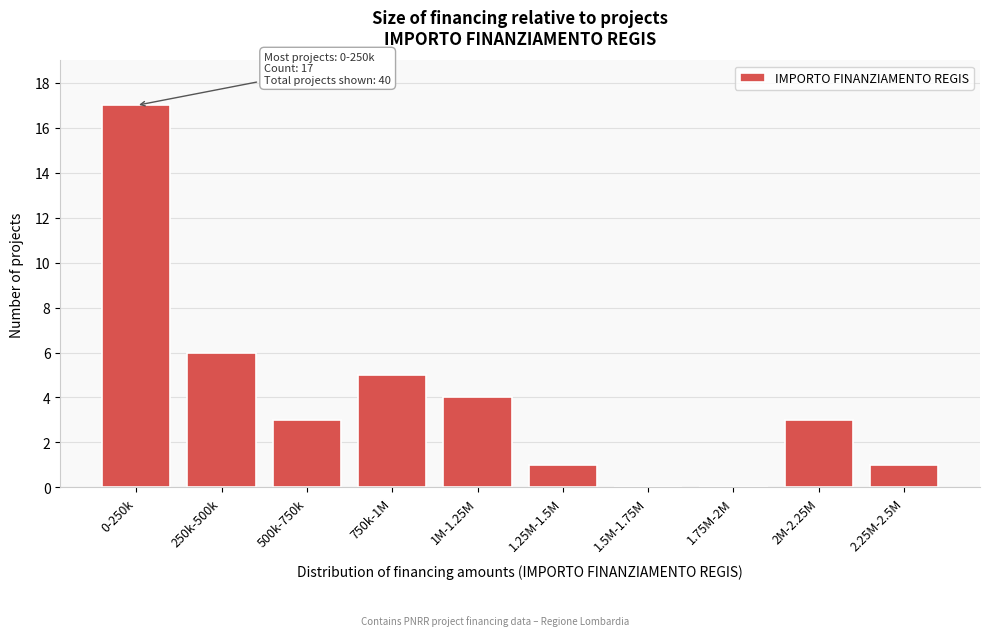

Reading left to right, list all the values displayed in this chart.

0-250k=17	250k-500k=6	500k-750k=3	750k-1M=5	1M-1.25M=4	1.25M-1.5M=1	1.5M-1.75M=0	1.75M-2M=0	2M-2.25M=3	2.25M-2.5M=1